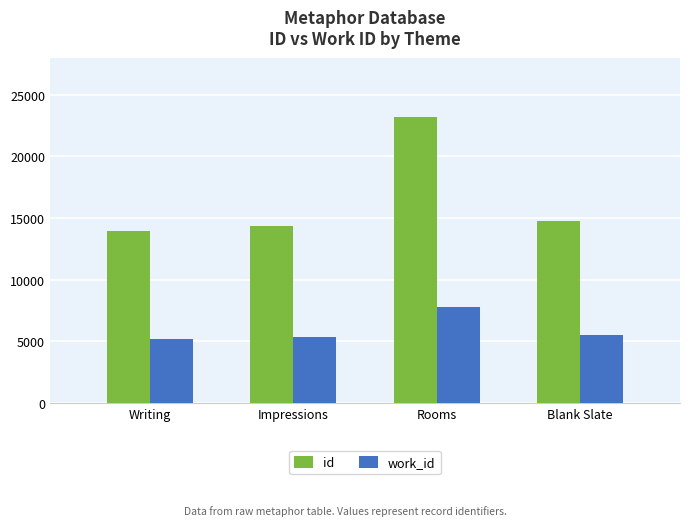

What are all the series names shown in the legend?

id, work_id